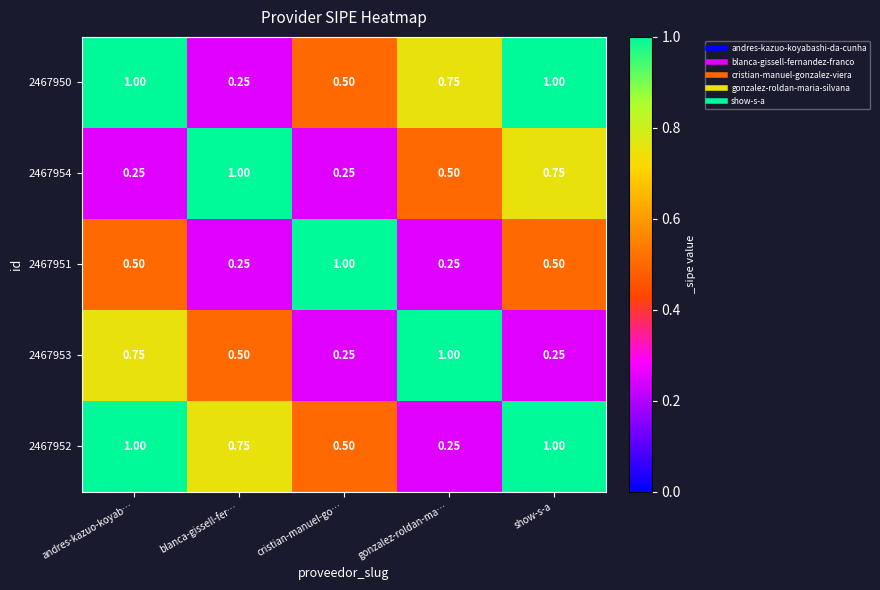

Where is 2467952 nearest to the value 0?

gonzalez-roldan-ma…